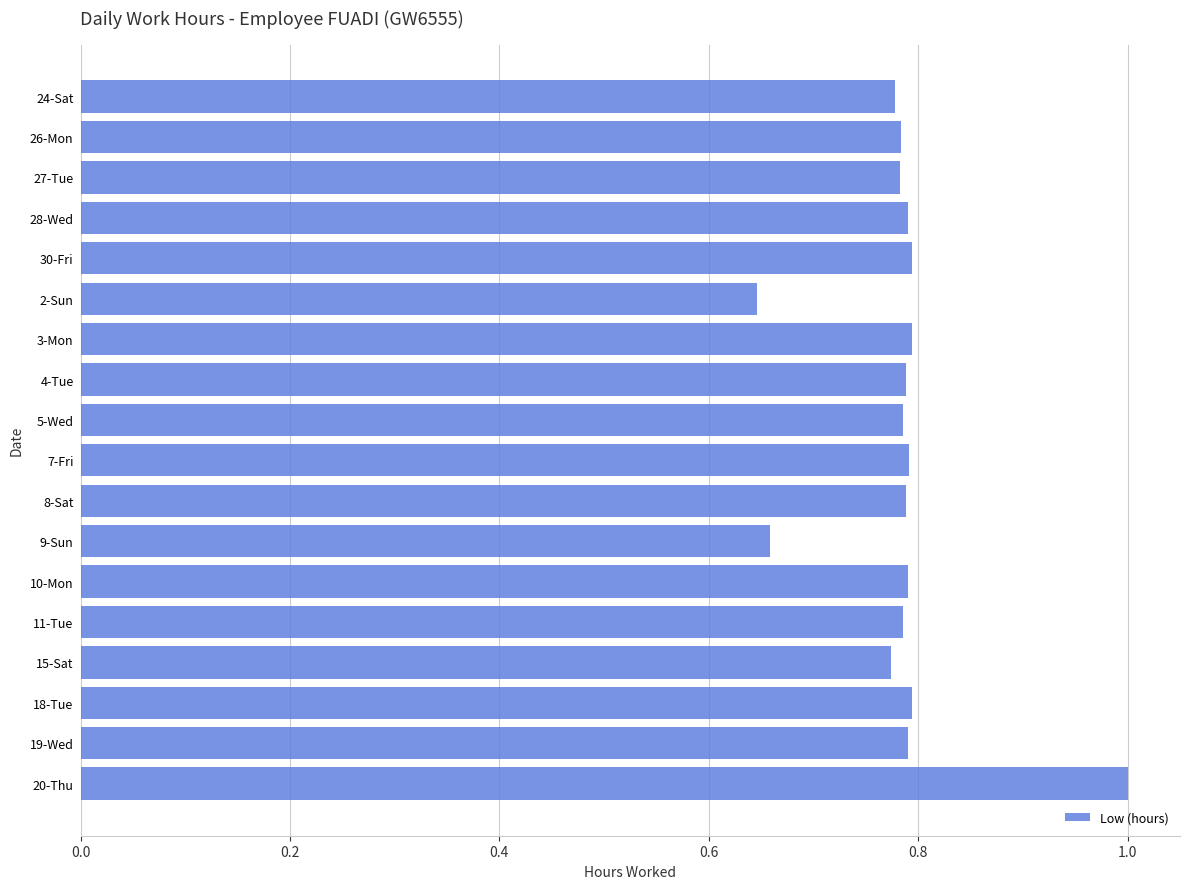

What is the label of the 5th bar from the bottom?

11-Tue